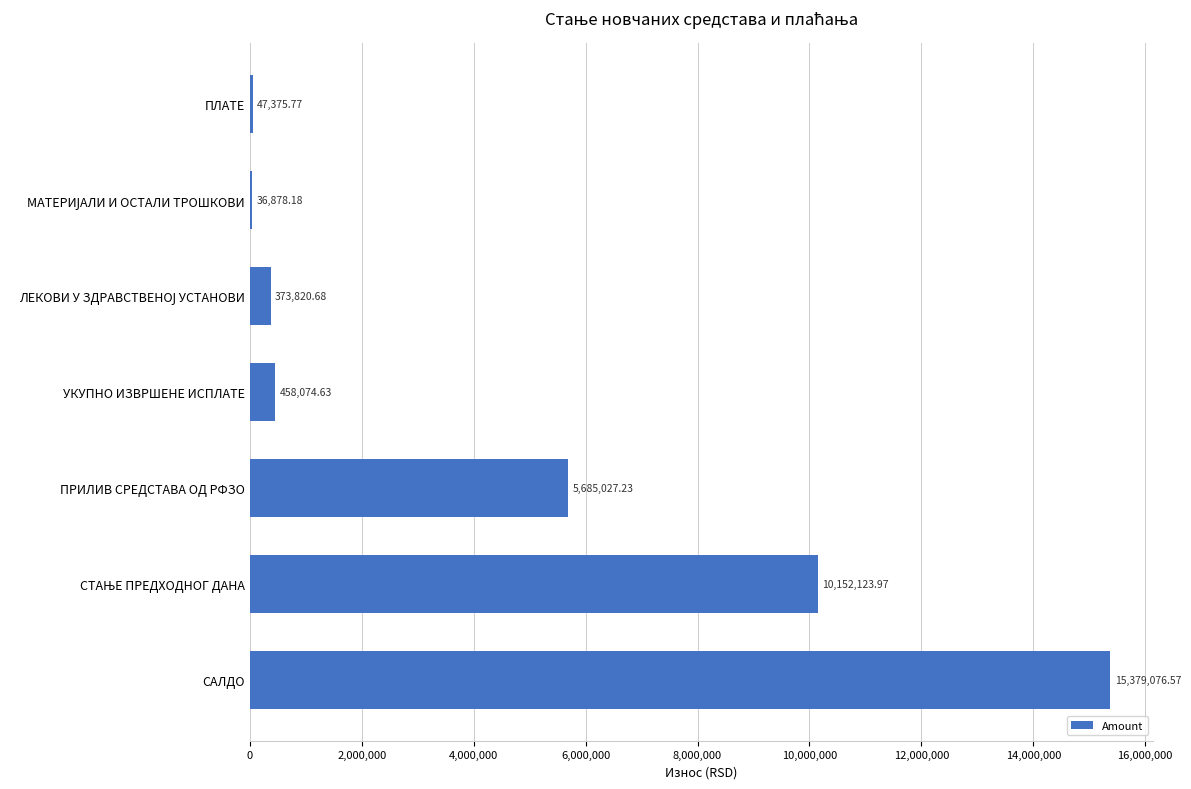

Which label corresponds to the largest value in the chart?

САЛДО